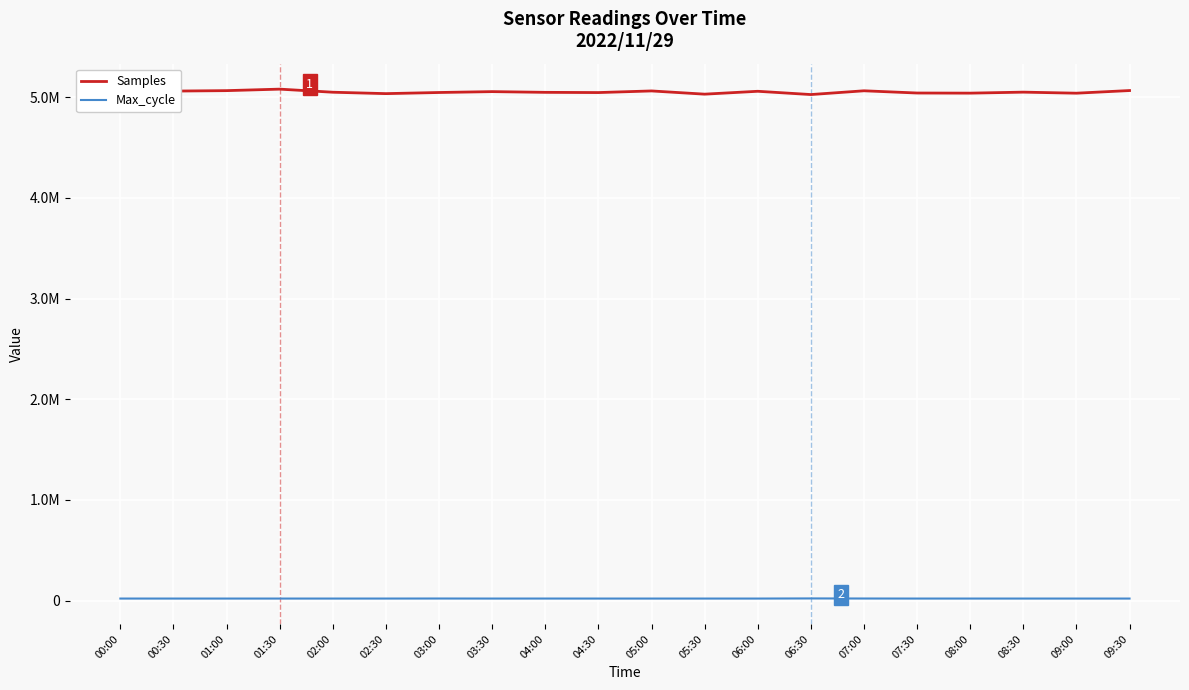

True or false: Max_cycle and Samples cross at least once.

False